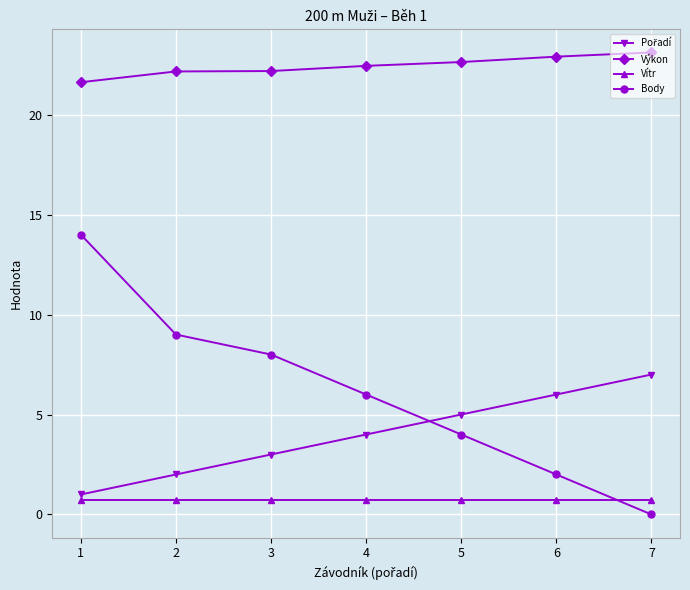

Which series has the largest range (max minus min)?

Body